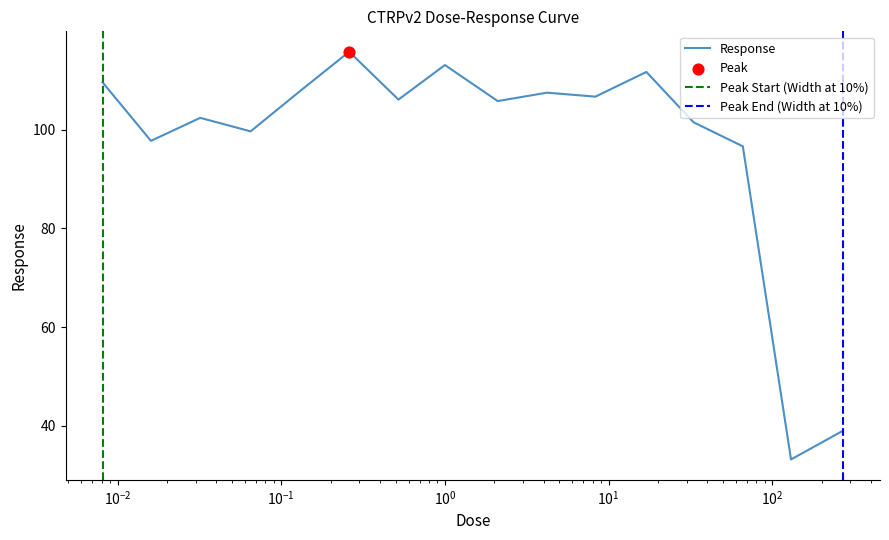

What is the change in value from 0.0081 to 0.016?

-11.9